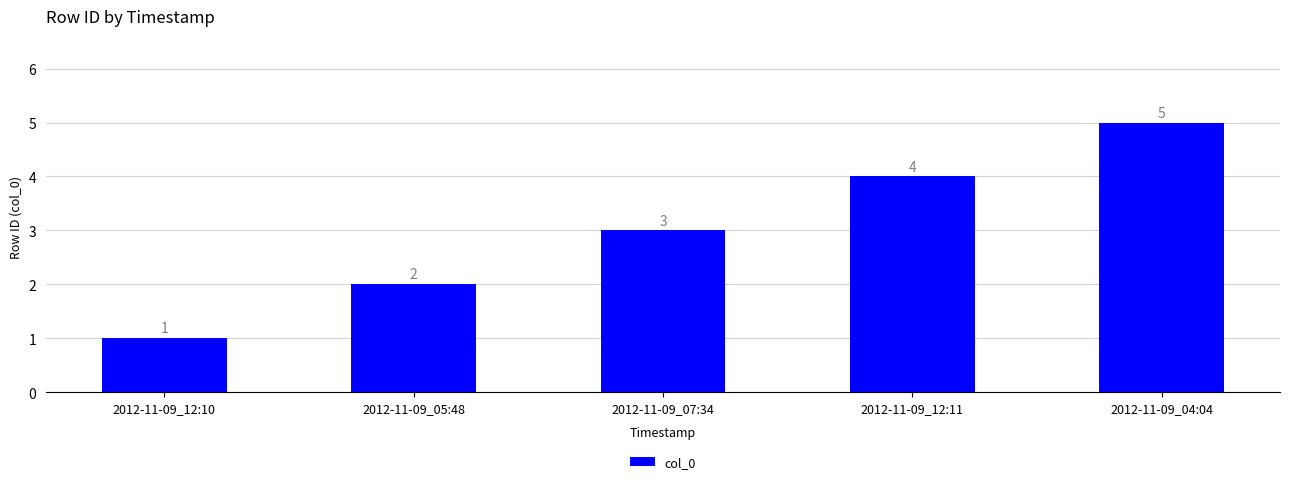

Are the bars horizontal?

No